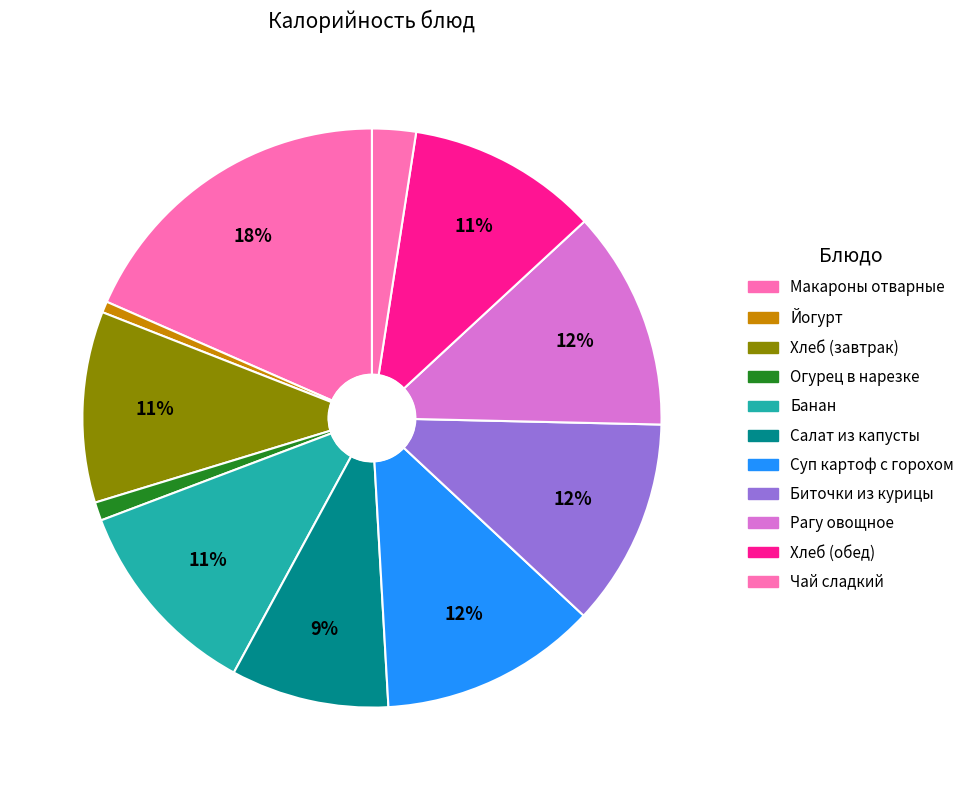

What is the change in value from Макароны отварные to Хлеб (завтрак)?

-85.0